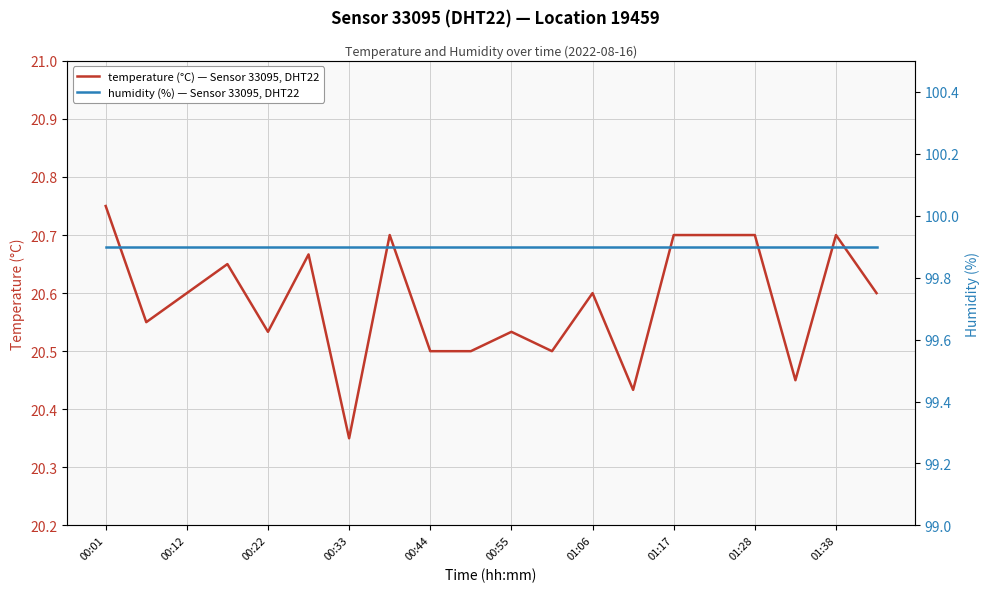

Is it true that temperature (°C) — Sensor 33095, DHT22 equals 8.7 at 00:01?

False